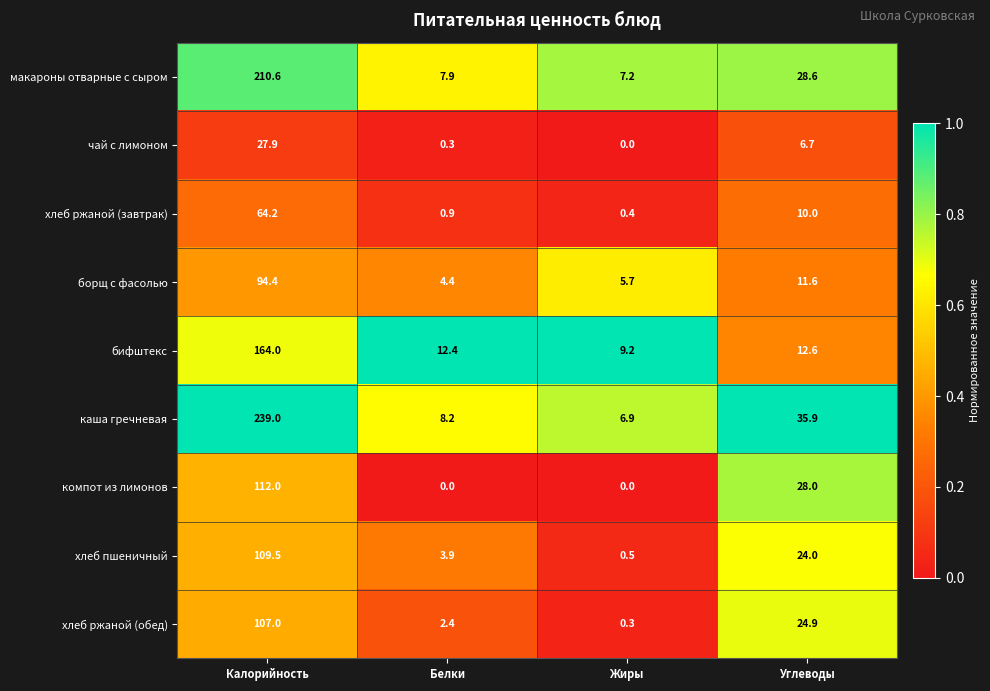

Which label corresponds to the largest value in the chart?

Калорийность